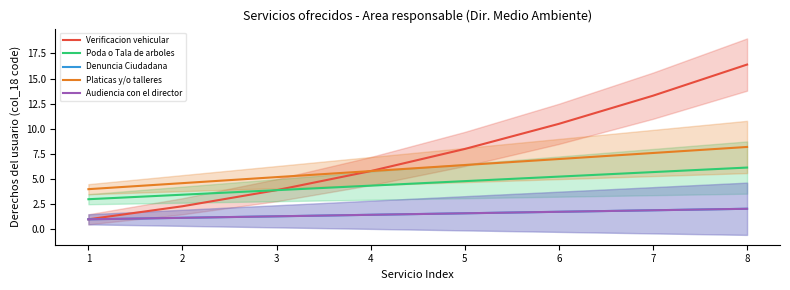

Is this an area chart (filled region under the line)?

No